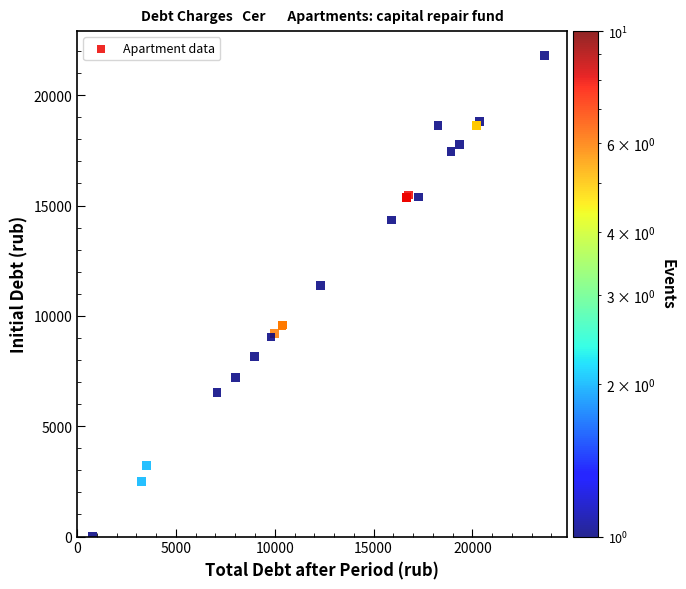

What Y value in the scatter plot is closest to 10905?

11366.4